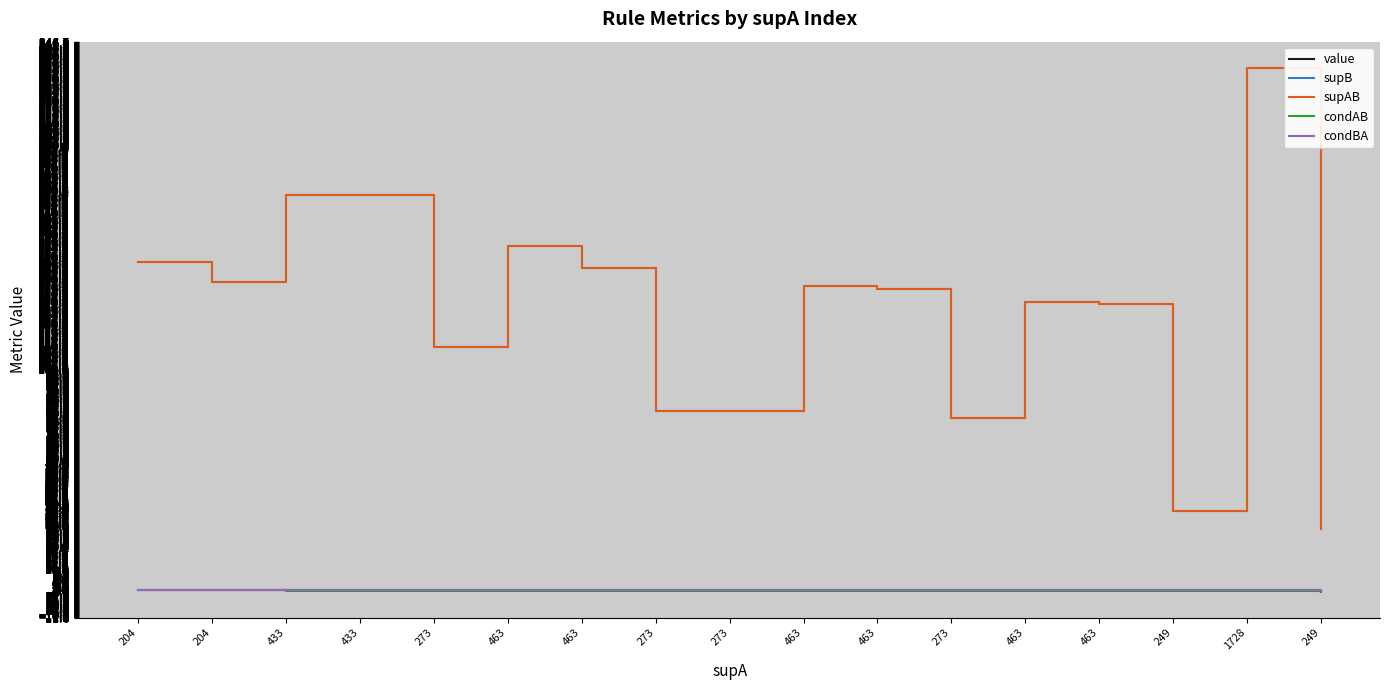

True or false: condBA and supAB cross at least once.

False